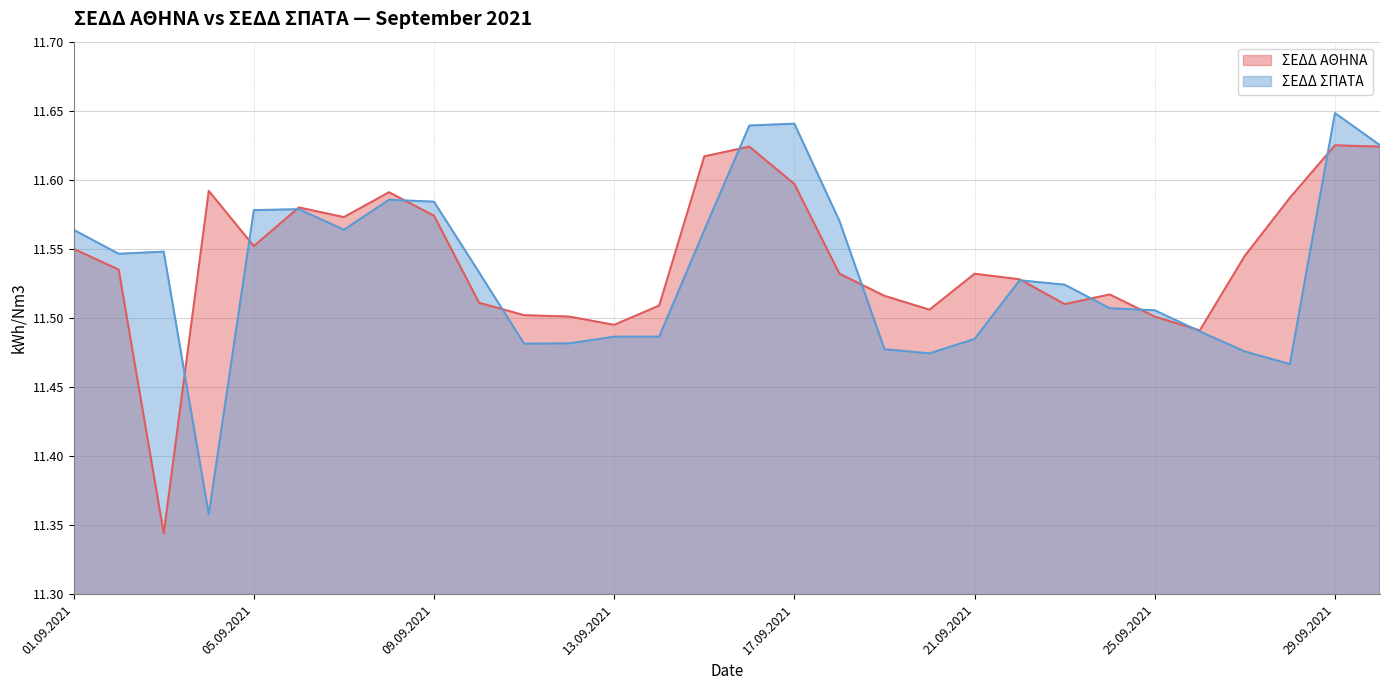

Does the chart display data point markers on the line(s)?

No